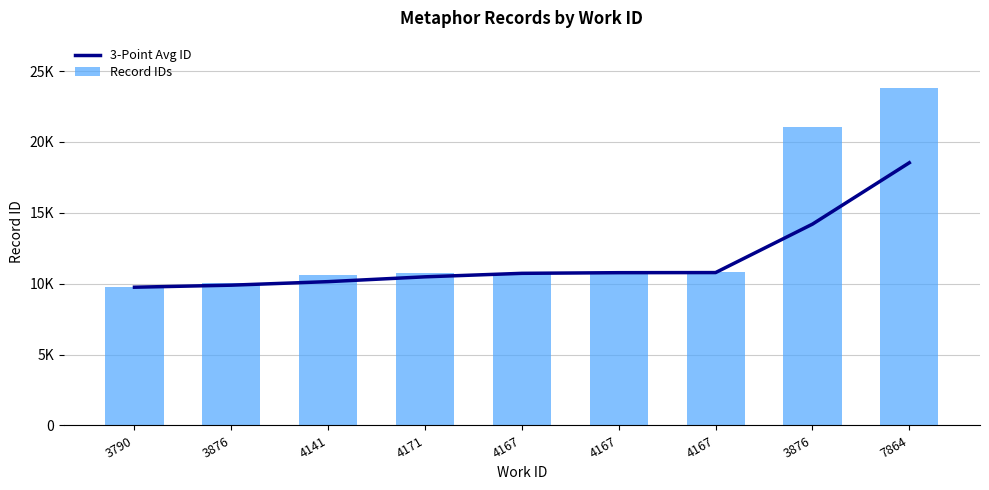

Which series has the widest spread of values?

Record IDs